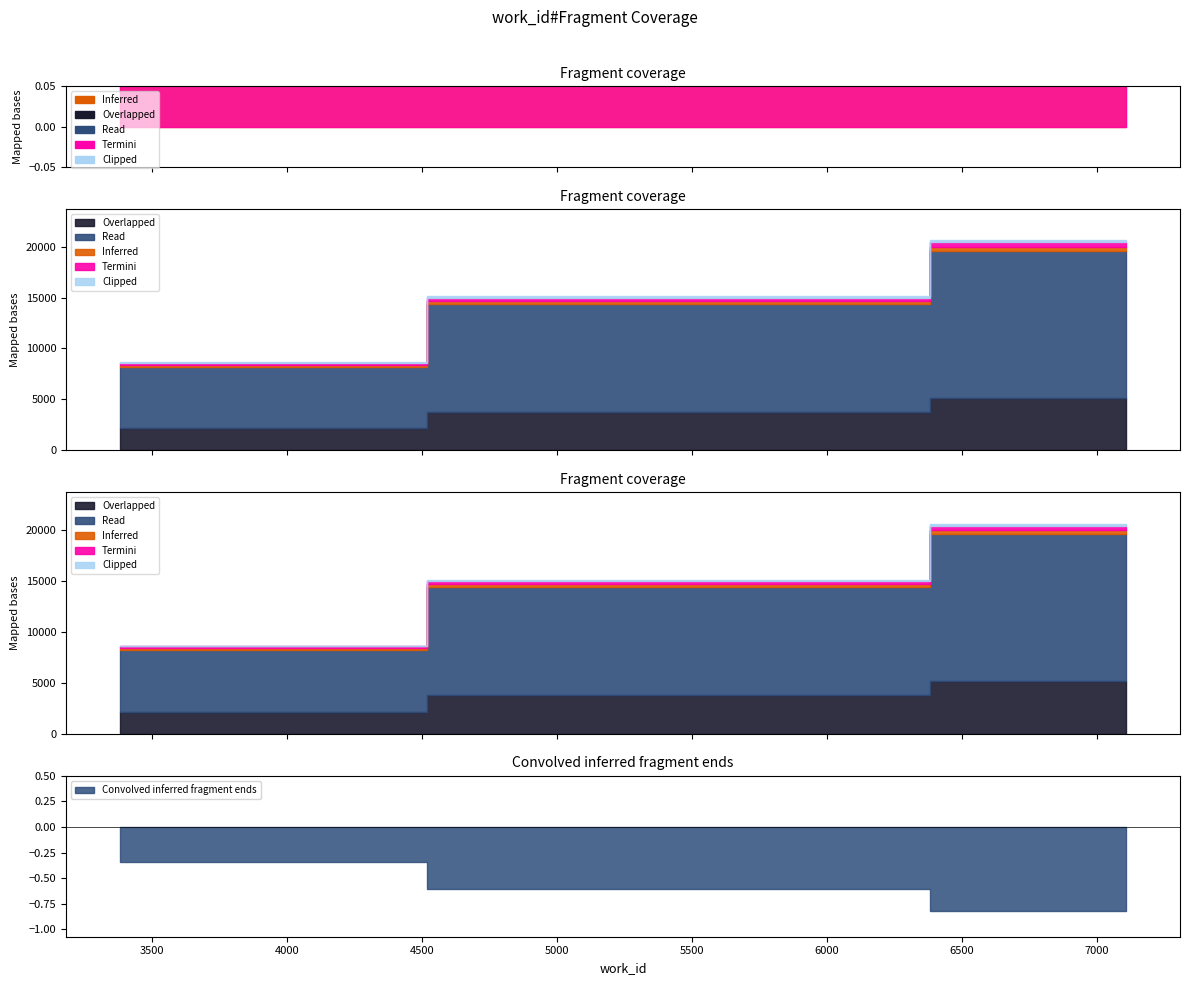

Which label corresponds to the largest value in the chart?

7108